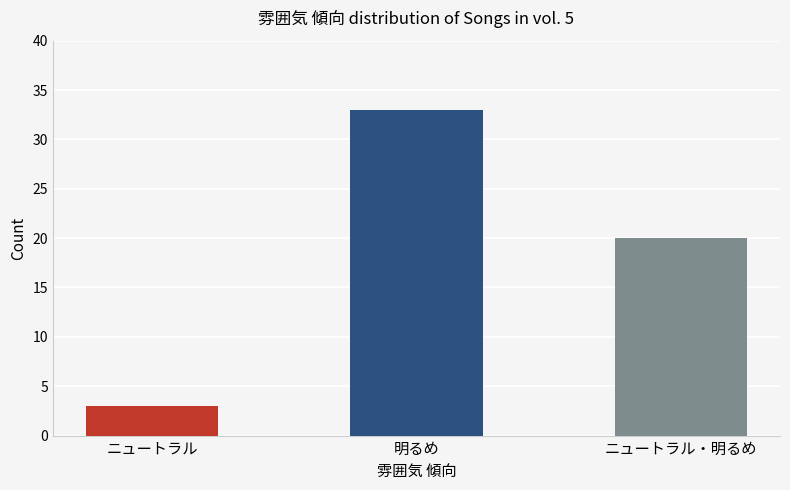

Which label corresponds to the largest value in the chart?

明るめ